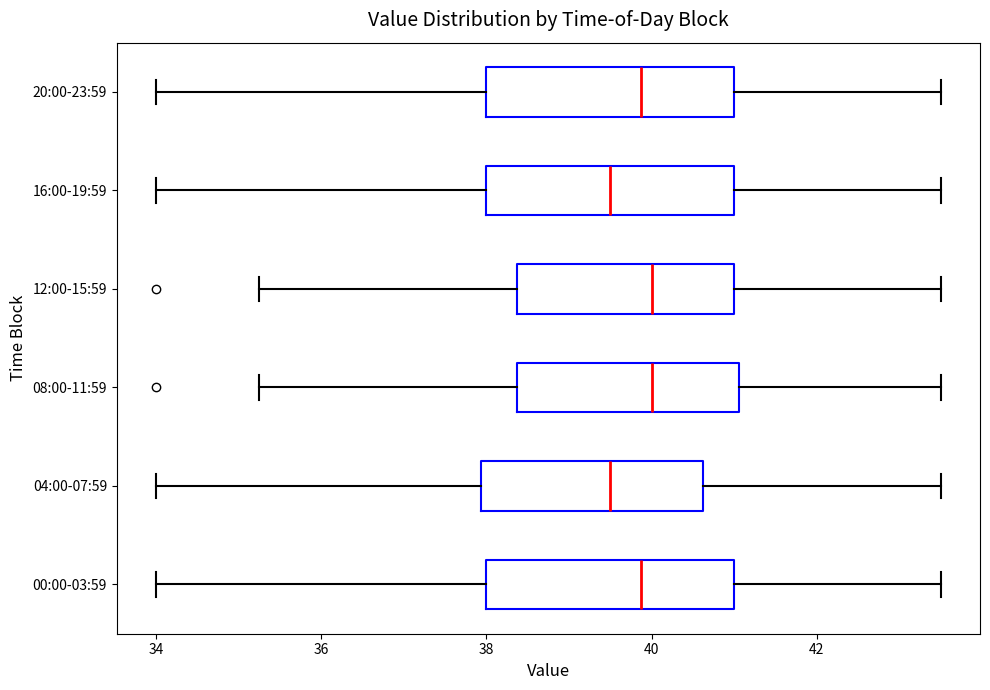

Where is the left edge of the box for 20:00-23:59 on the x-axis? The values are not printed on the chart, so give them approximately, as read against the axis.

38.0